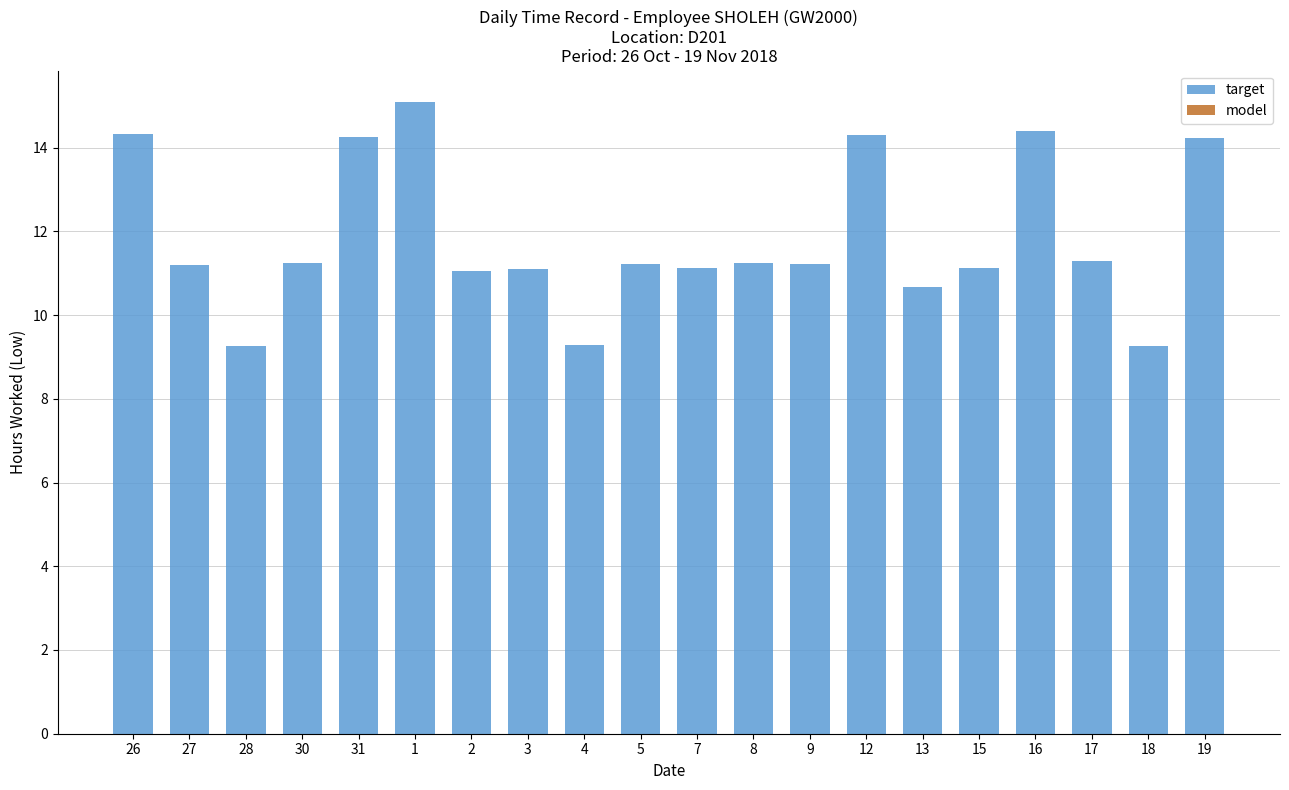

How many bars are there in total?

20